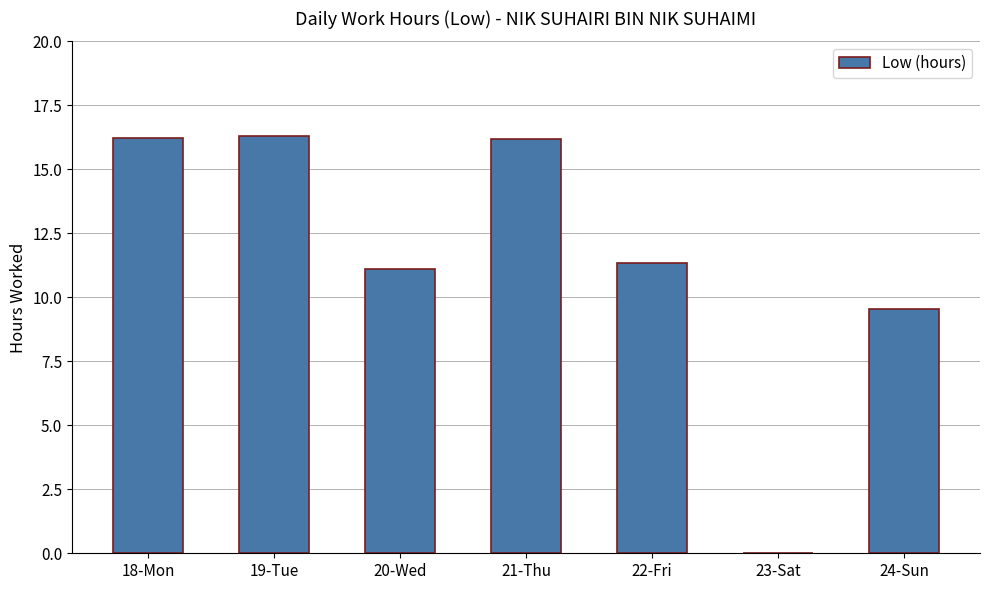

Approximately how many times larger is the value at 19-Tue compared to 18-Mon?

1.0